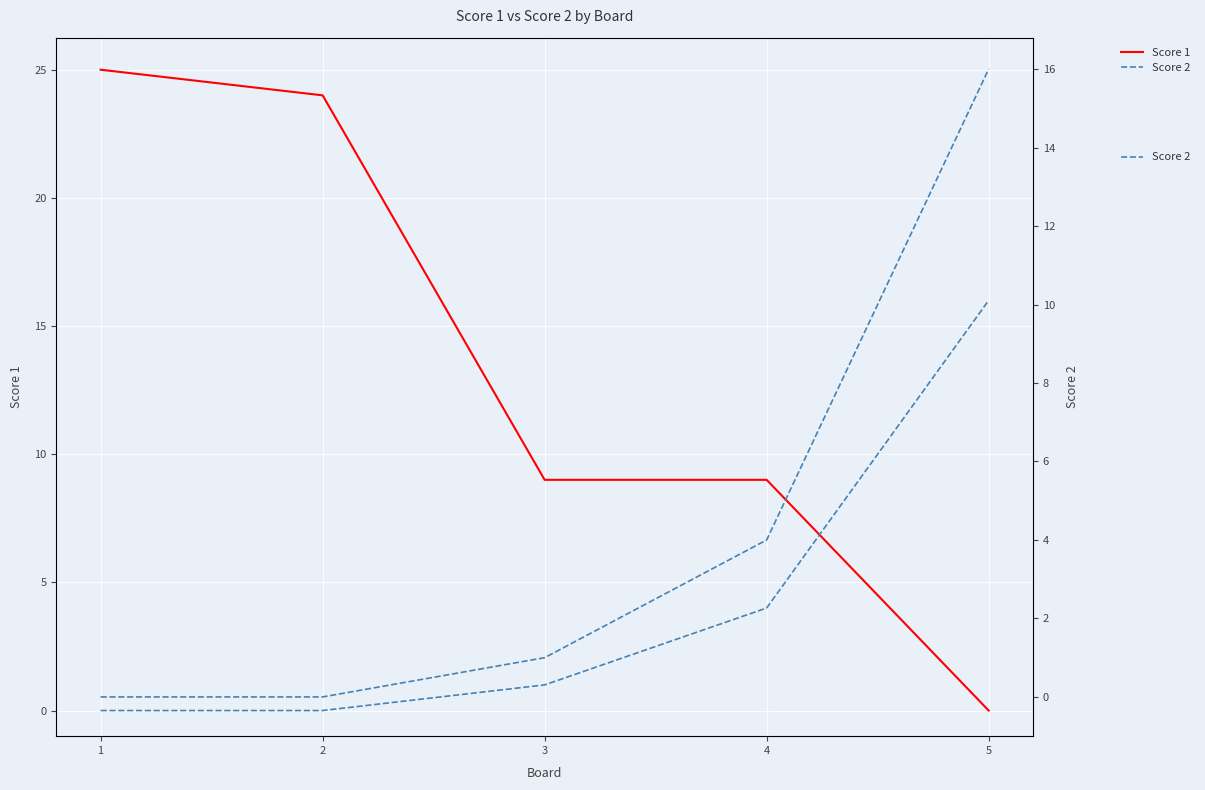

At how many categories does at least one series exceed 22?

2